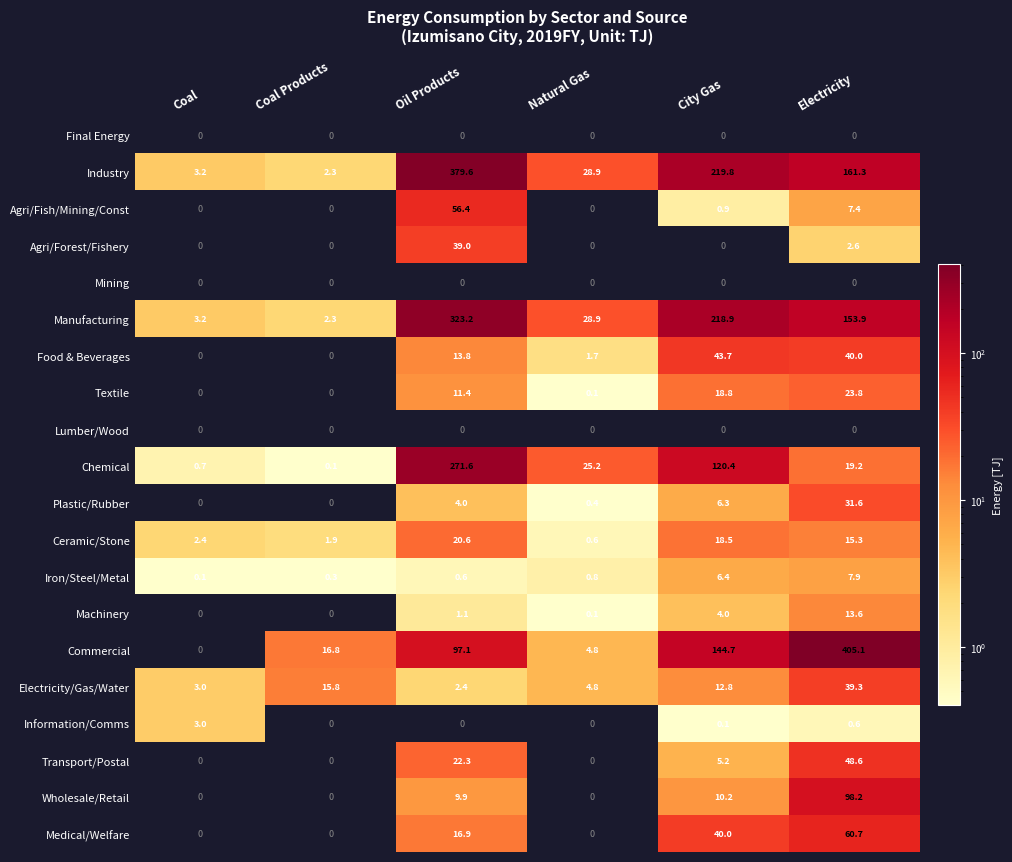

What is the sum of the Electricity/Gas/Water values at Coal Products and Oil Products?

18.2